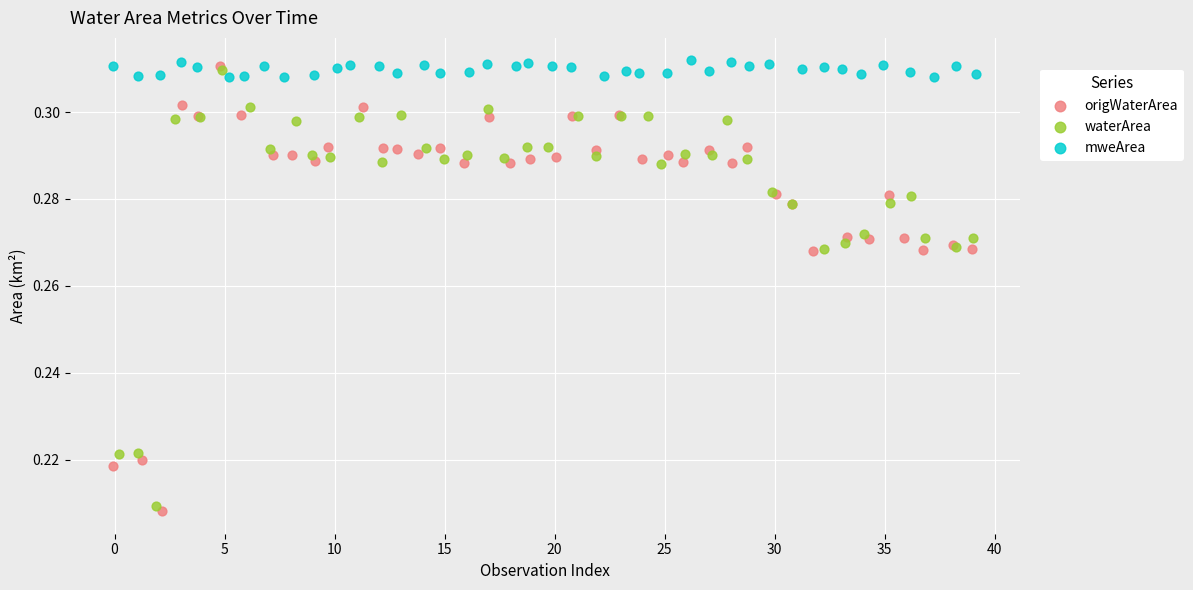

Which series contains the highest Y value?

mweArea